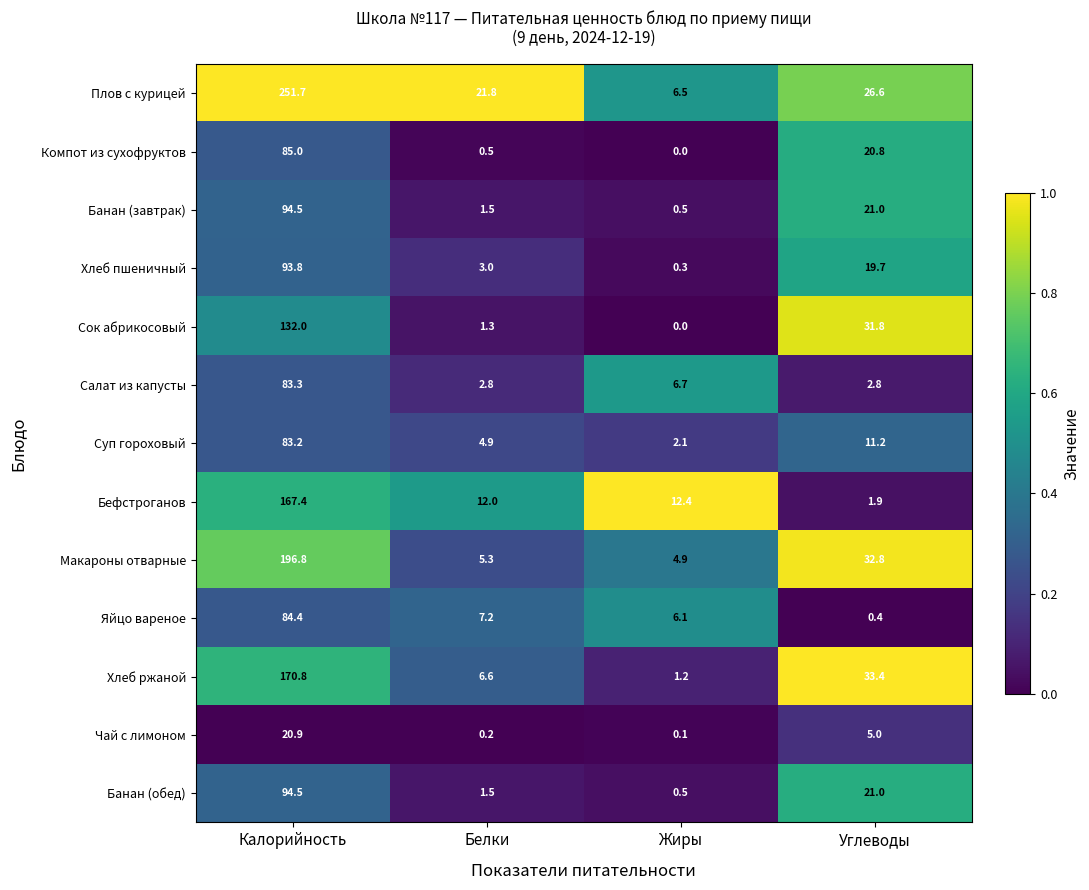

What is the difference between the maximum and minimum values in the Суп гороховый series?

81.1